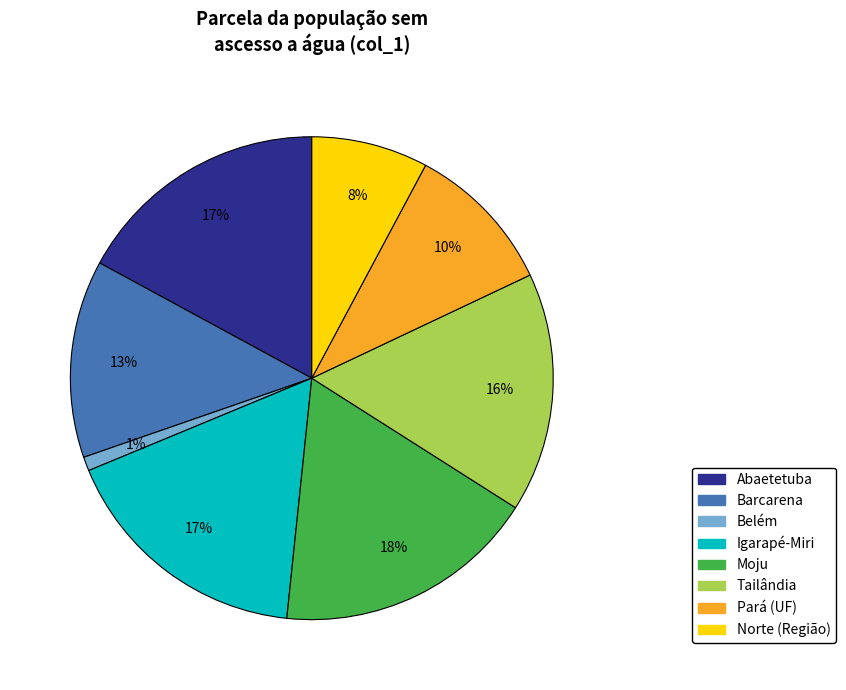

How many segments does this pie chart have?

8